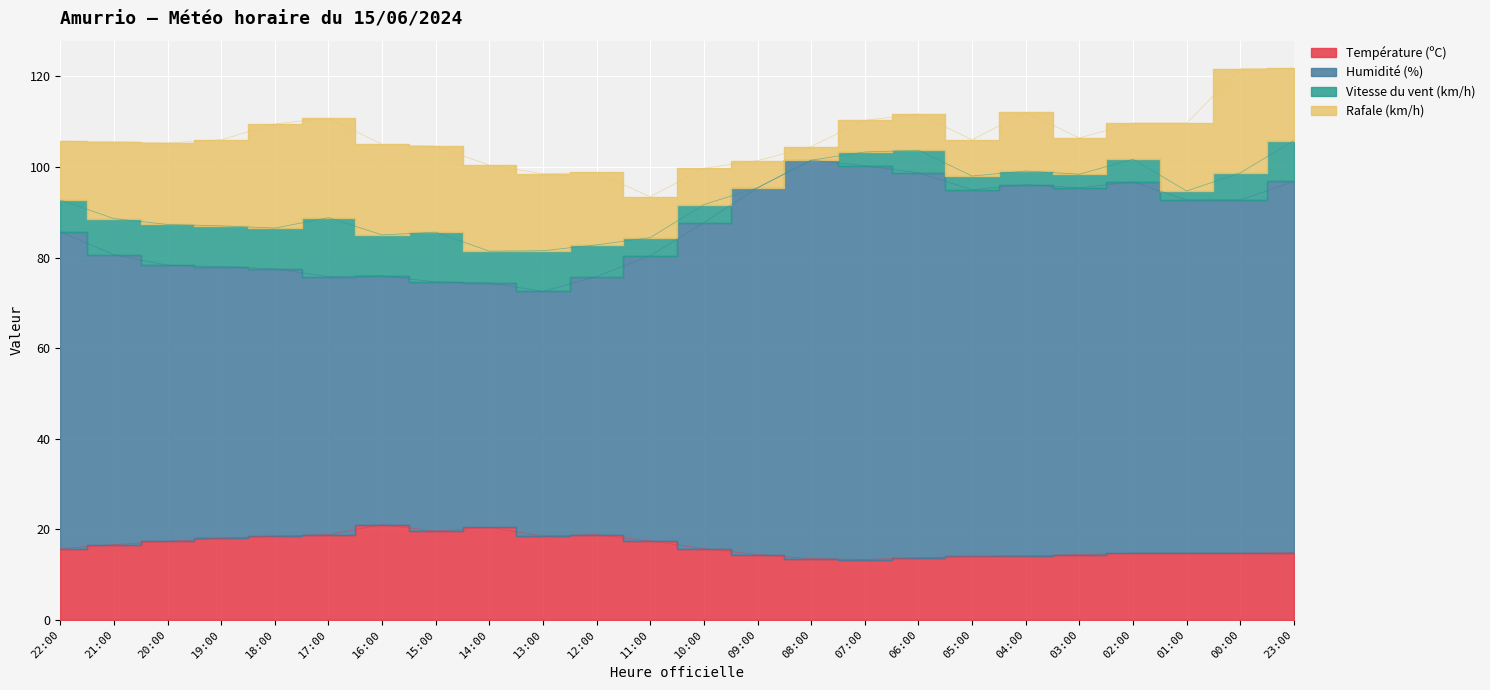

Between 04:00 and 08:00, which is larger?

04:00